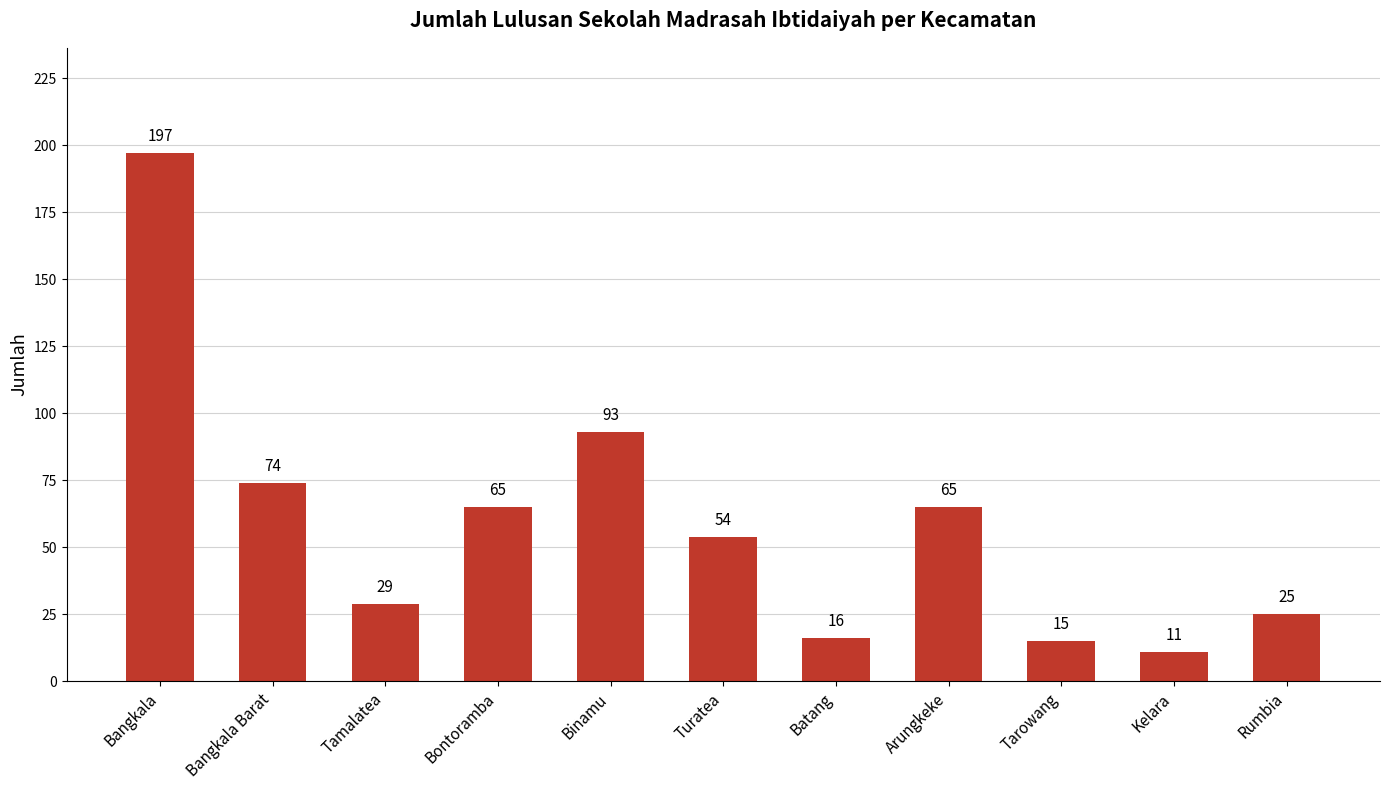

Reading right to left, extract all data points from this chart.

Rumbia=25	Kelara=11	Tarowang=15	Arungkeke=65	Batang=16	Turatea=54	Binamu=93	Bontoramba=65	Tamalatea=29	Bangkala Barat=74	Bangkala=197